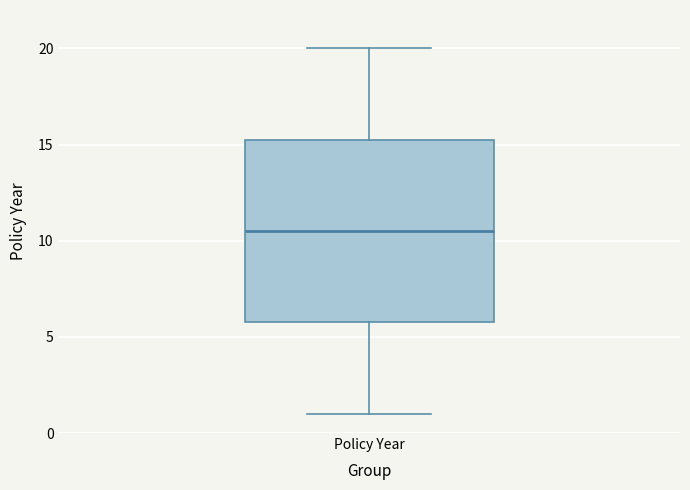

Read this box plot against the y-axis: the position of the median line, the range covered by the box, and the ends of both whiskers. The values are not printed on the chart, so give them approximately, as read against the axis.

median 10.5, box 6.0 to 15.5, whiskers 1.0 to 20.0